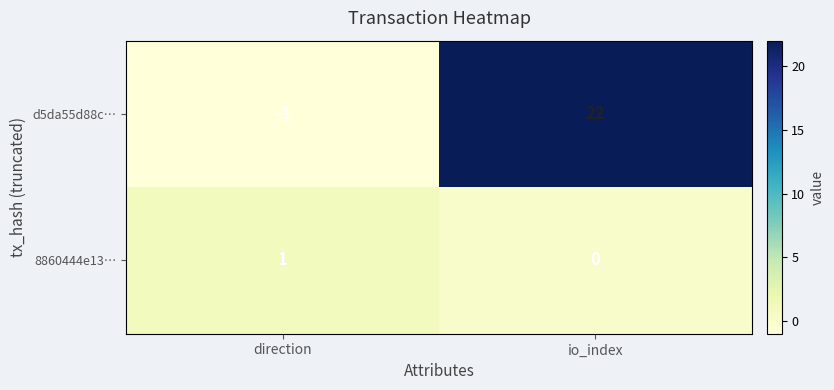

Which series changed the most between direction and io_index?

d5da55d88c…